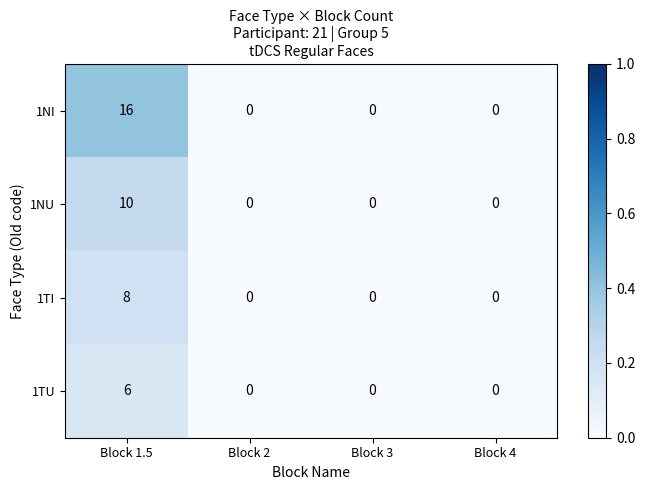

How many 1NU values are between 0 and 10?

4